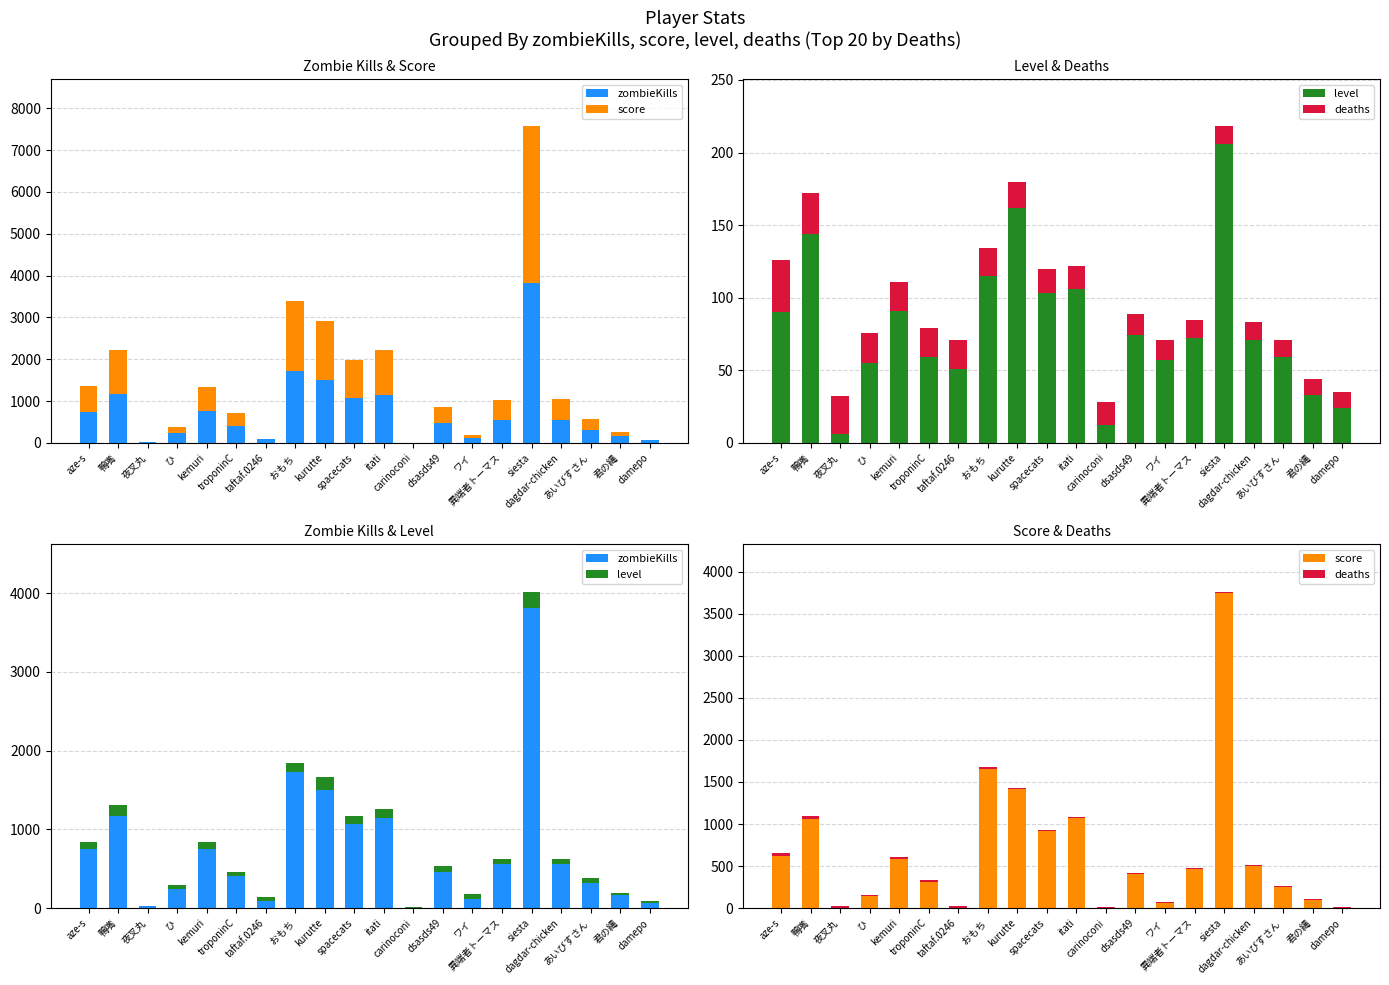

What is the label of the 6th bar from the right?

異端者トーマス